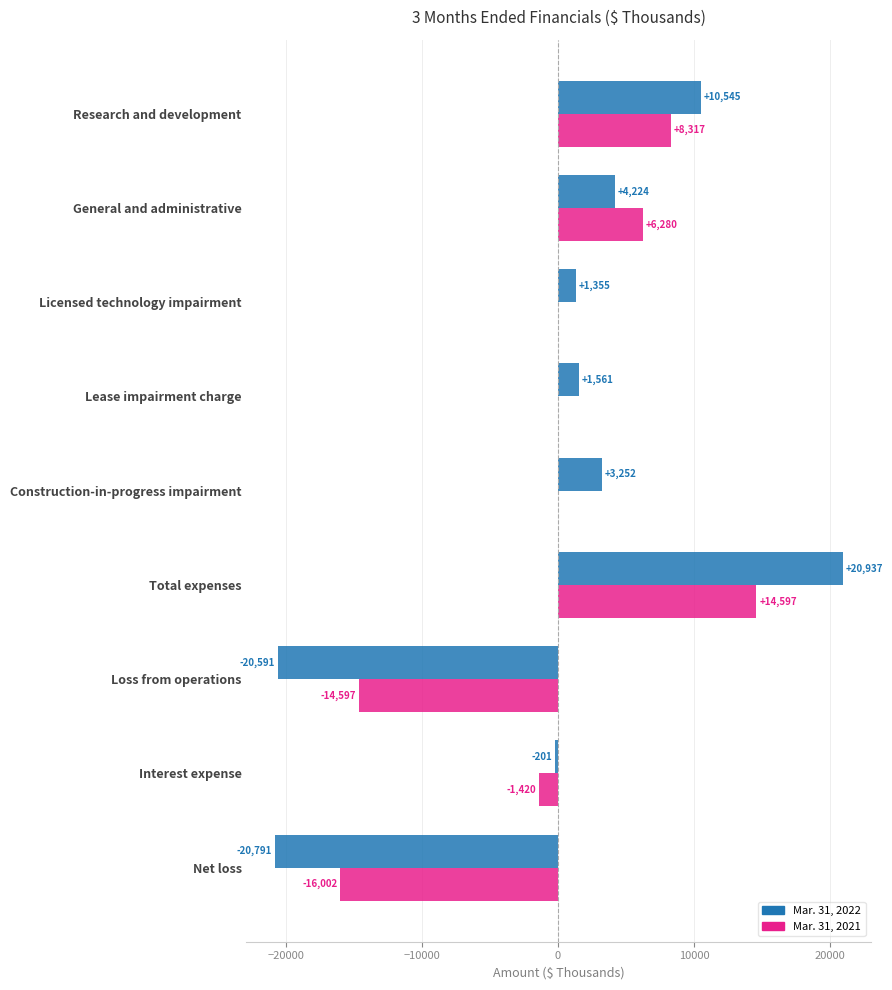

Is the value of Mar. 31, 2022 at Research and development greater than the value of Mar. 31, 2021 at General and administrative?

Yes